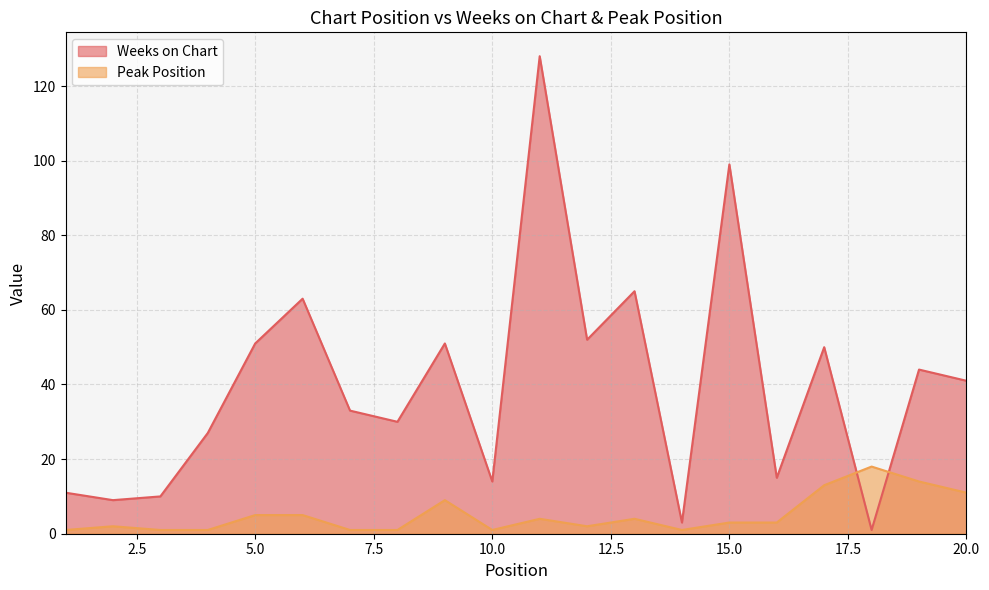

At which label is Weeks on Chart closest to 64?

6